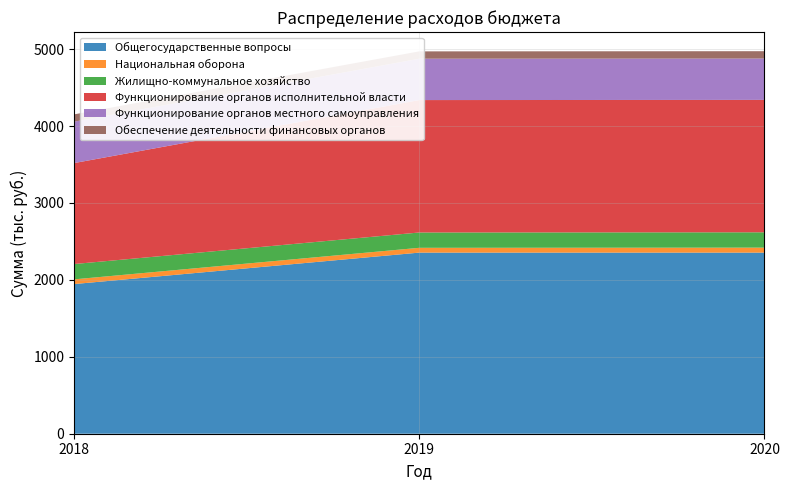

Reading right to left, extract all data points from this chart.

Общегосударственные вопросы: 2020=2354.5	2019=2354.5	2018=1945.5
Национальная оборона: 2020=64.8	2019=62.4	2018=61.2
Жилищно-коммунальное хозяйство: 2020=199.1	2019=199.1	2018=199.1
Функционирование органов исполнительной власти: 2020=1721.5	2019=1721.5	2018=1312.5
Функционирование органов местного самоуправления: 2020=538.0	2019=538.0	2018=538.0
Обеспечение деятельности финансовых органов: 2020=95.0	2019=95.0	2018=95.0